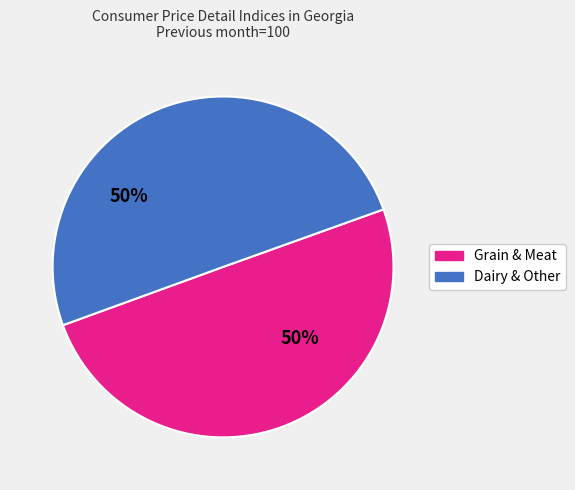

To the nearest percent, what is the average slice percentage?

50%